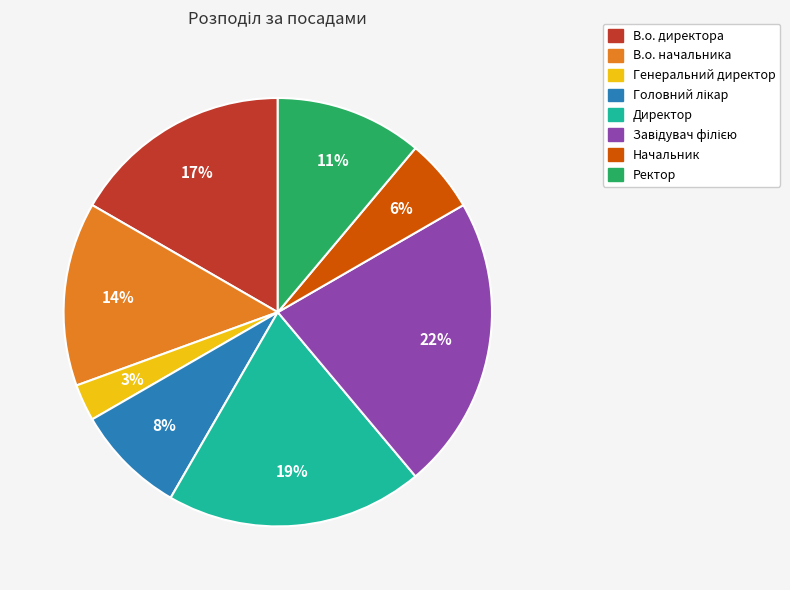

To the nearest percent, what percentage of the pie is Ректор?

11%